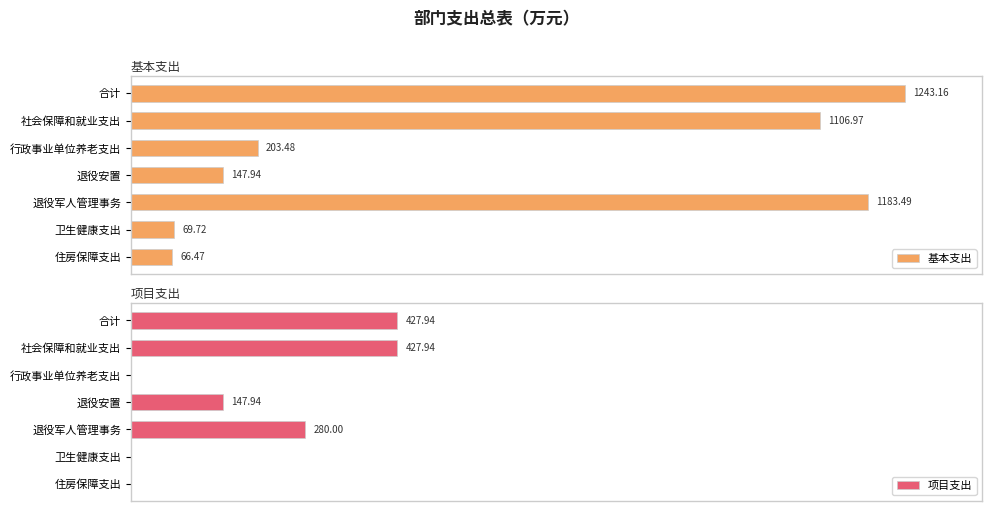

At which label does 基本支出 reach its minimum?

住房保障支出